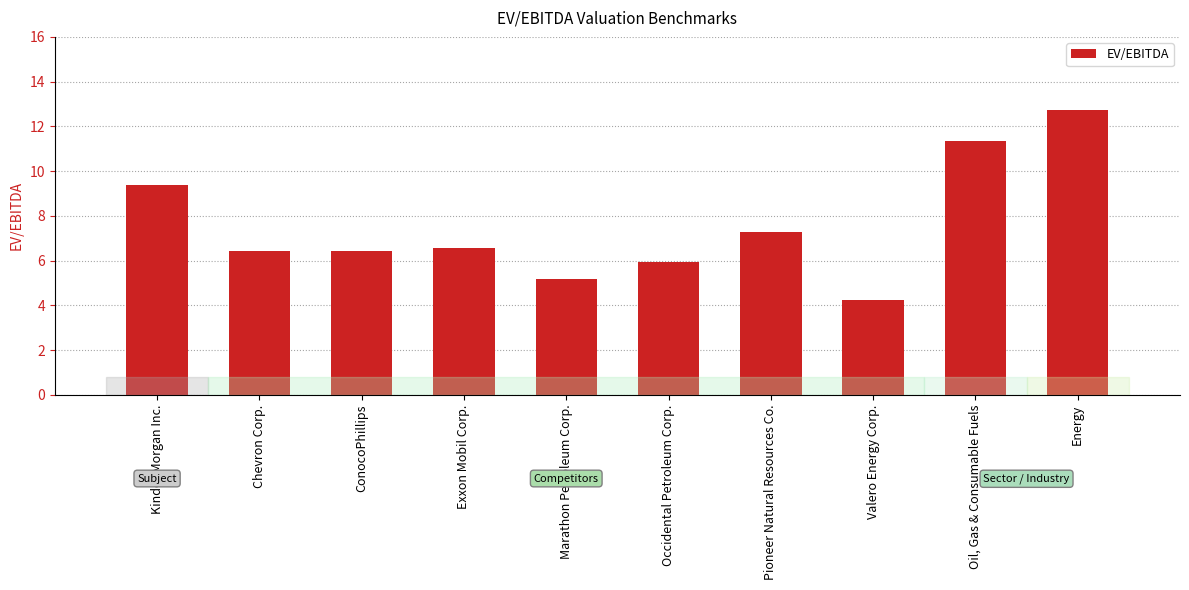

How many data points does each series have?

10